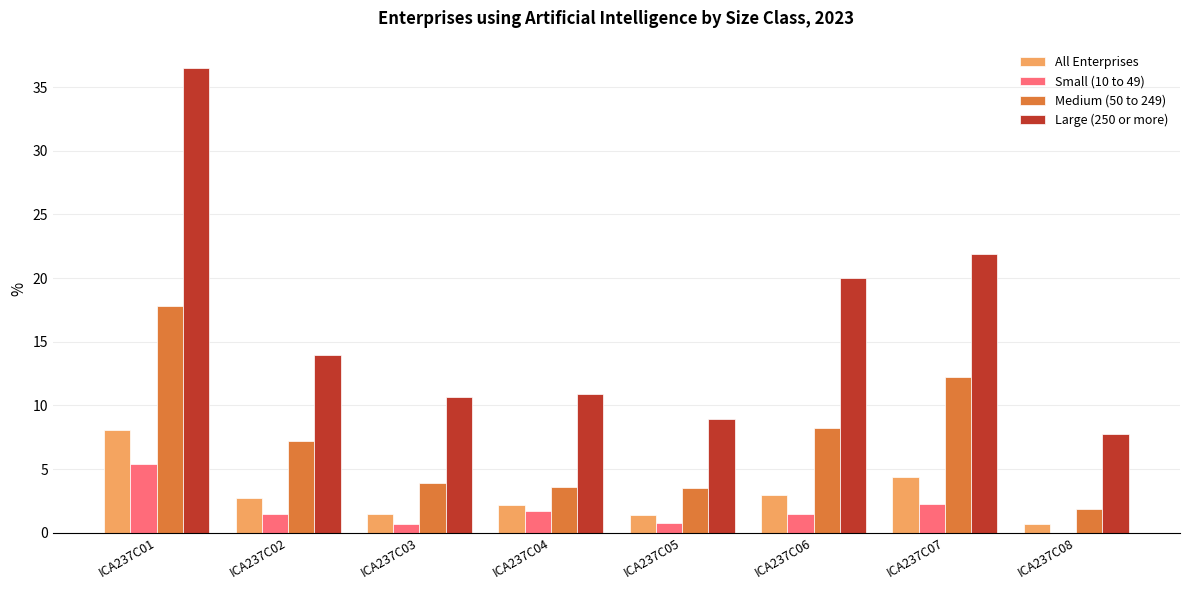

Which series has the largest total across all categories?

Large (250 or more)